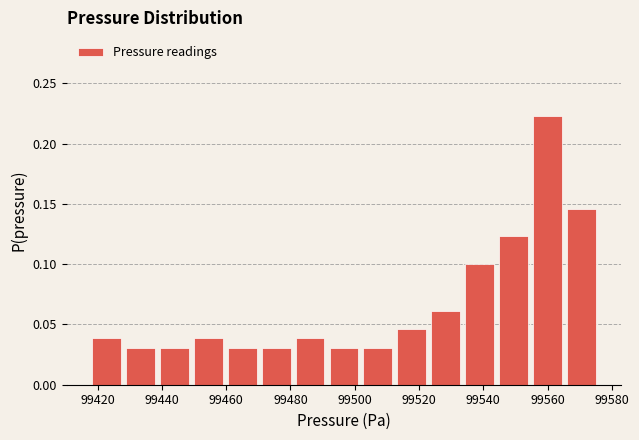

Reading left to right, list every bar in this chart as the range it spans on the x-axis followed by its height. Neither the bar edges nor the heights are printed on the chart, so give them approximately, as read against the axes.

99418 to 99428: 0.040
99428 to 99438: 0.030
99438 to 99450: 0.030
99450 to 99460: 0.040
99460 to 99470: 0.030
99470 to 99480: 0.030
99480 to 99492: 0.040
99492 to 99502: 0.030
99502 to 99512: 0.030
99512 to 99524: 0.045
99524 to 99534: 0.060
99534 to 99544: 0.100
99544 to 99554: 0.125
99554 to 99566: 0.225
99566 to 99576: 0.145